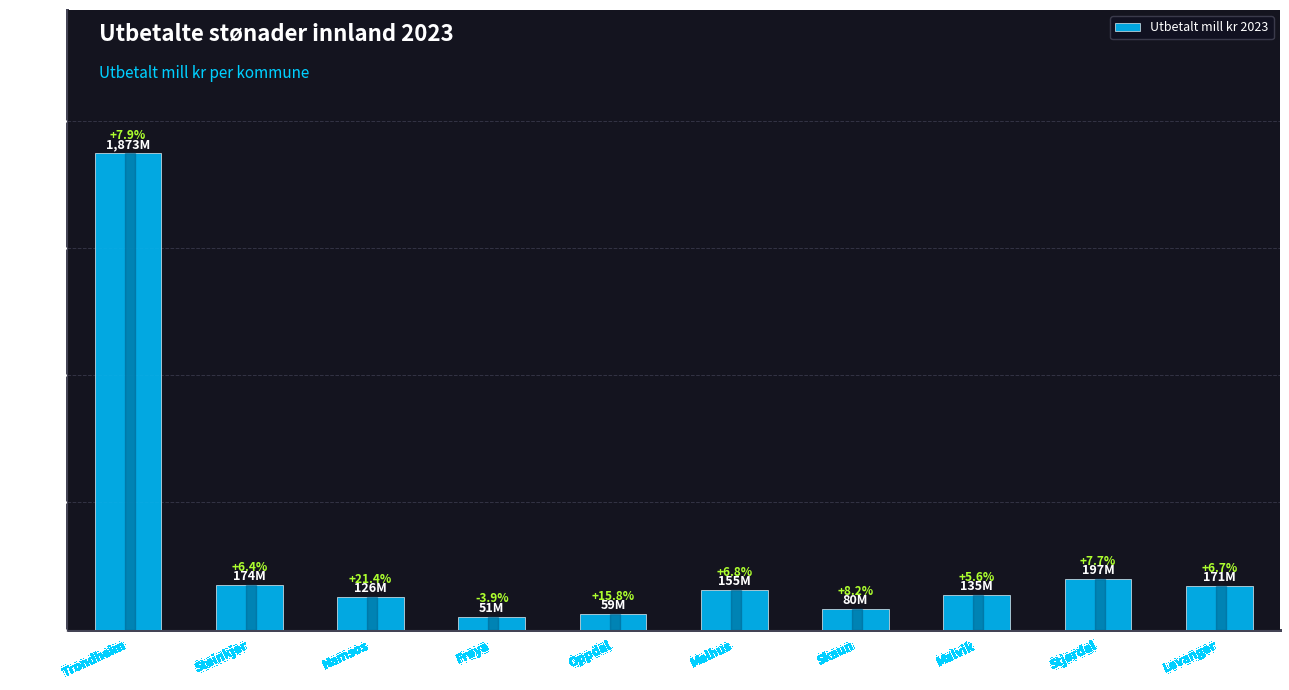

Where is the data nearest to the value 962?

Stjørdal